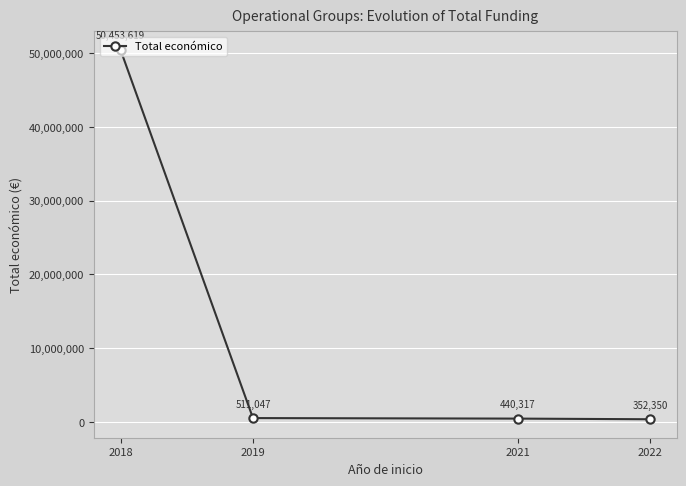

Does the chart display data point markers on the line(s)?

Yes